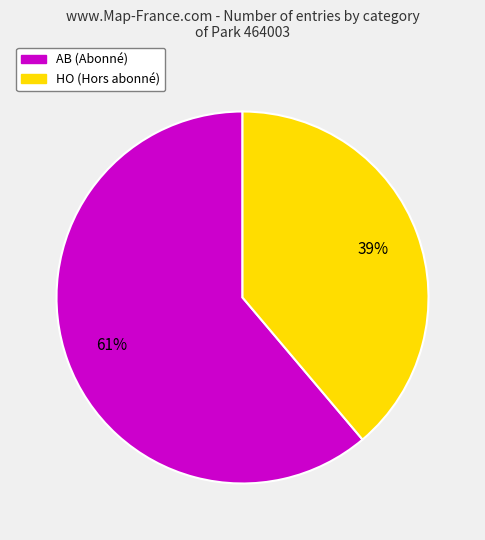

What percentage is the AB slice, to the nearest percent?

61%